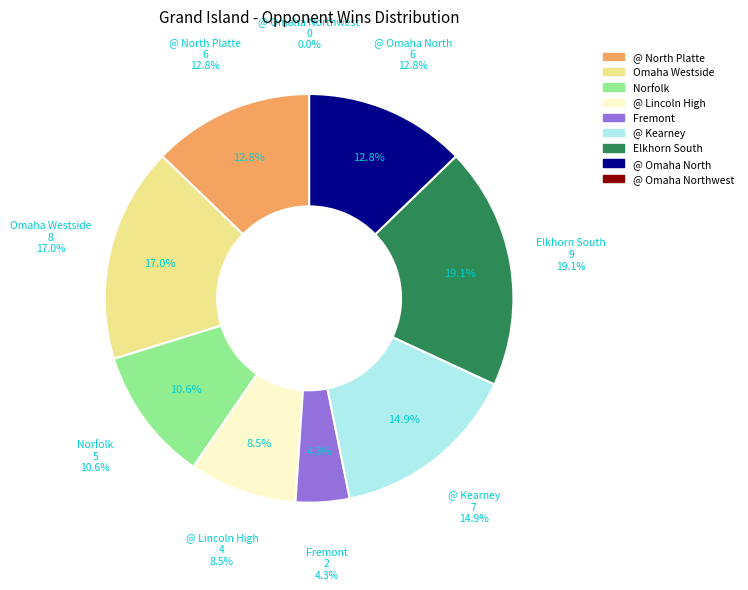

Does @ Kearney represent more than half of the total?

No